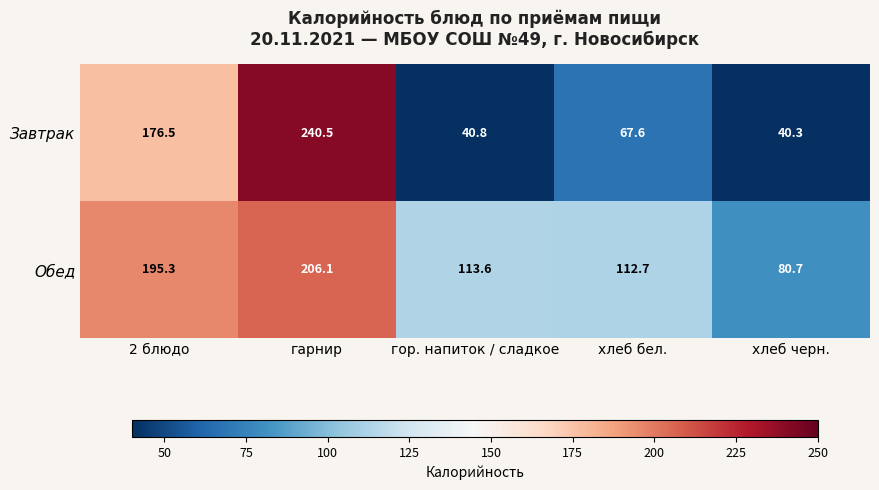

Reading left to right, what are all the values shown in this chart?

Завтрак: 176.5	240.5	40.8	67.6	40.3
Обед: 195.3	206.1	113.6	112.7	80.7